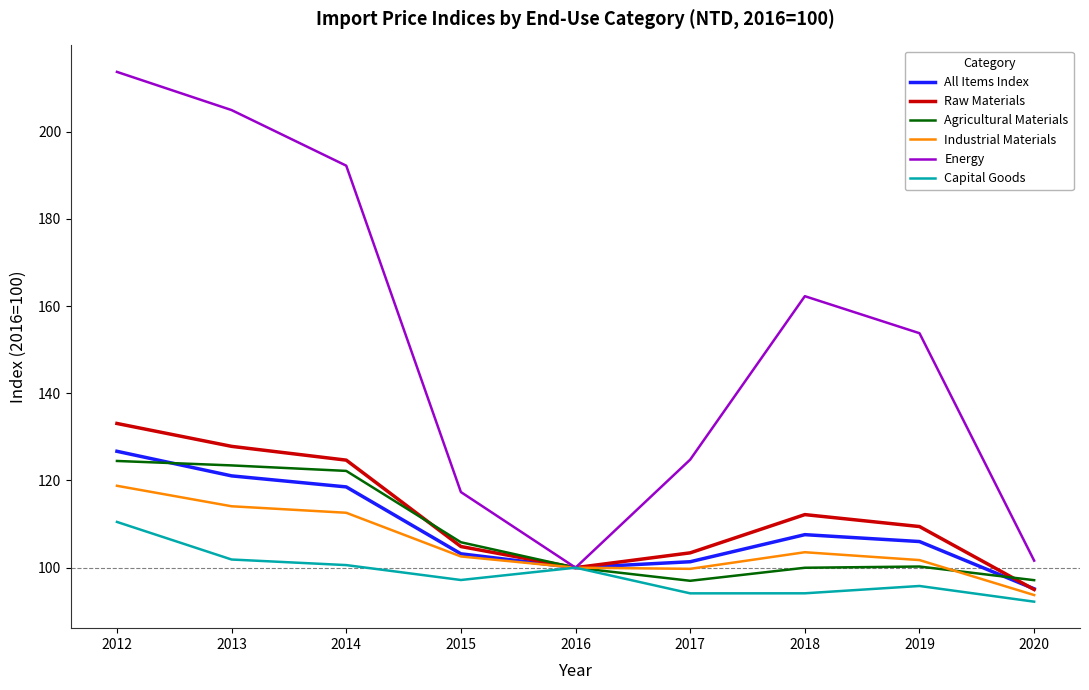

Which series has the widest spread of values?

Energy